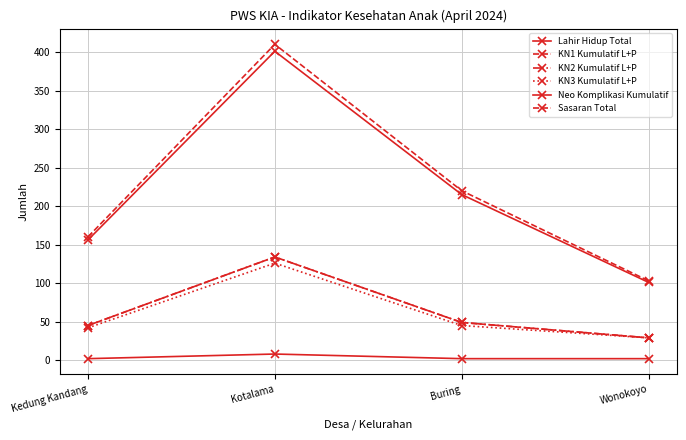

List the labels in order of Neo Komplikasi Kumulatif value, smallest first.

Kedung Kandang, Buring, Wonokoyo, Kotalama